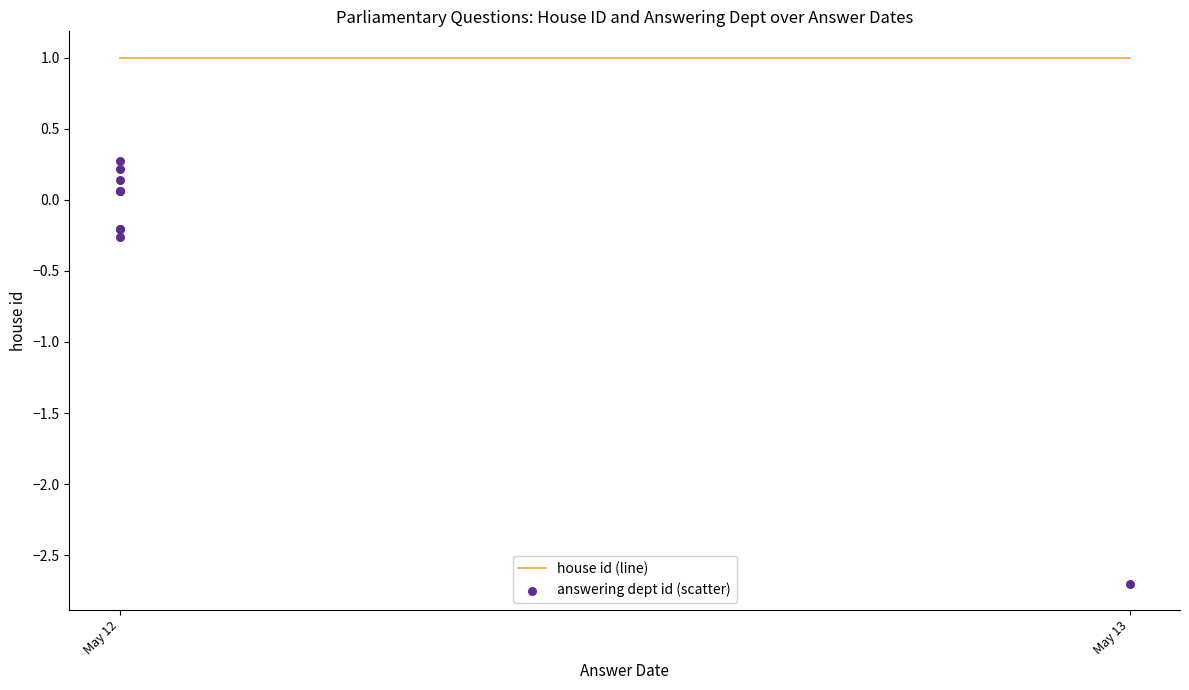

At how many categories does at least one series exceed -1?

9